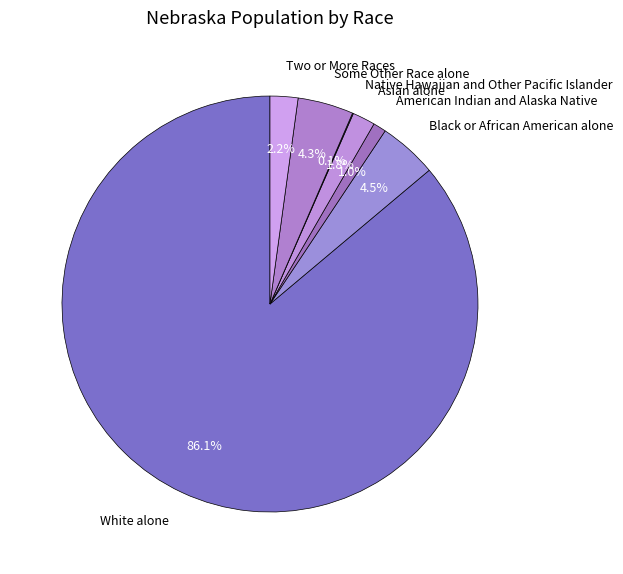

Is there a majority slice in this chart?

Yes